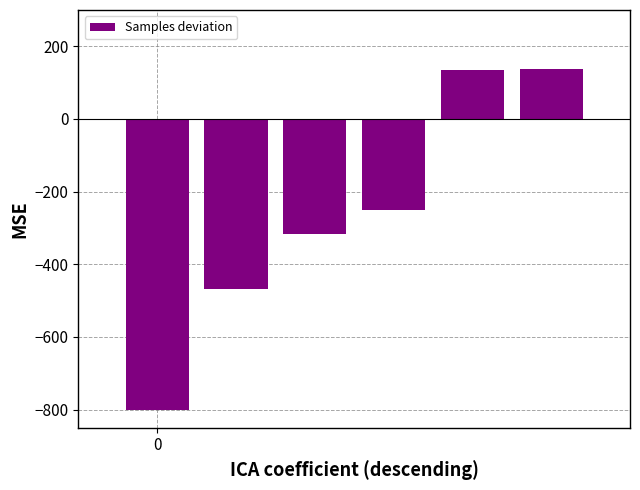

What is the sum of all values?

-1561.3